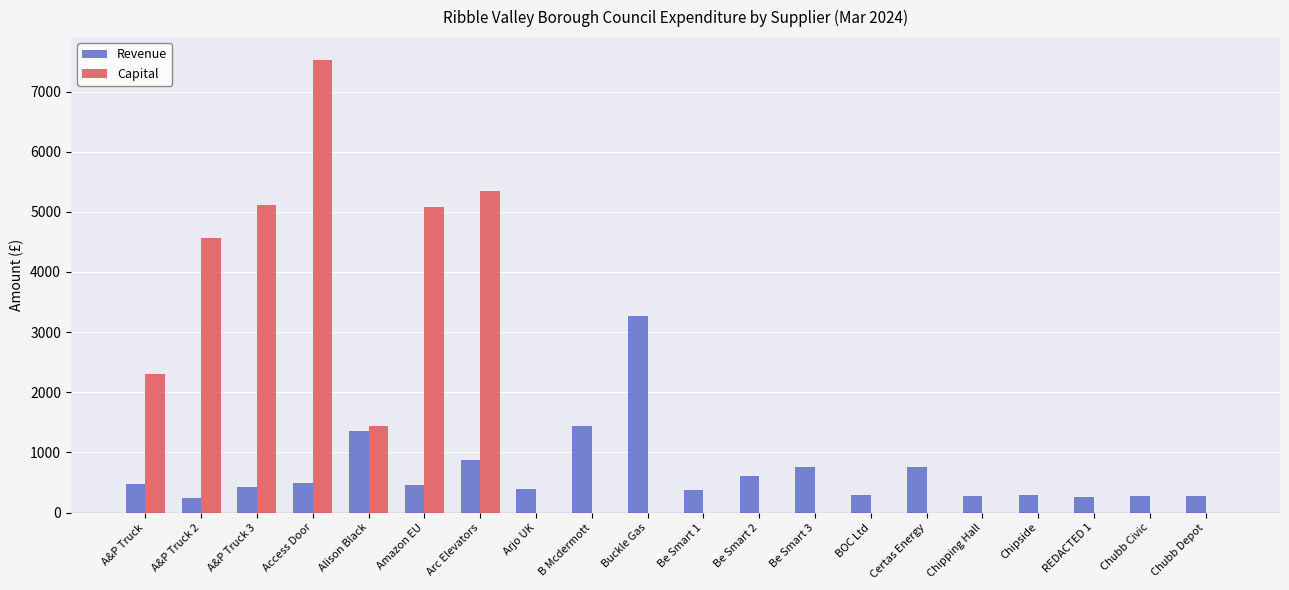

Between Alison Black and REDACTED 1, which series saw the biggest shift?

Capital